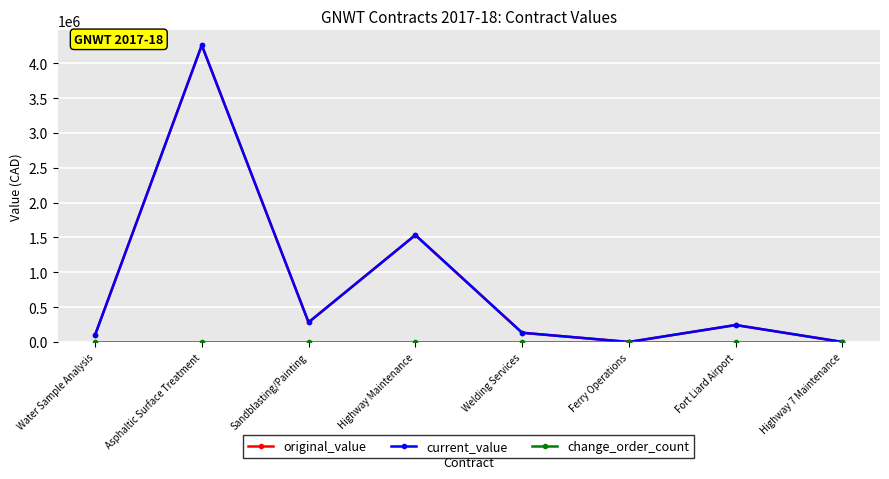

At which category does original_value reach its first local peak?

Asphaltic Surface Treatment